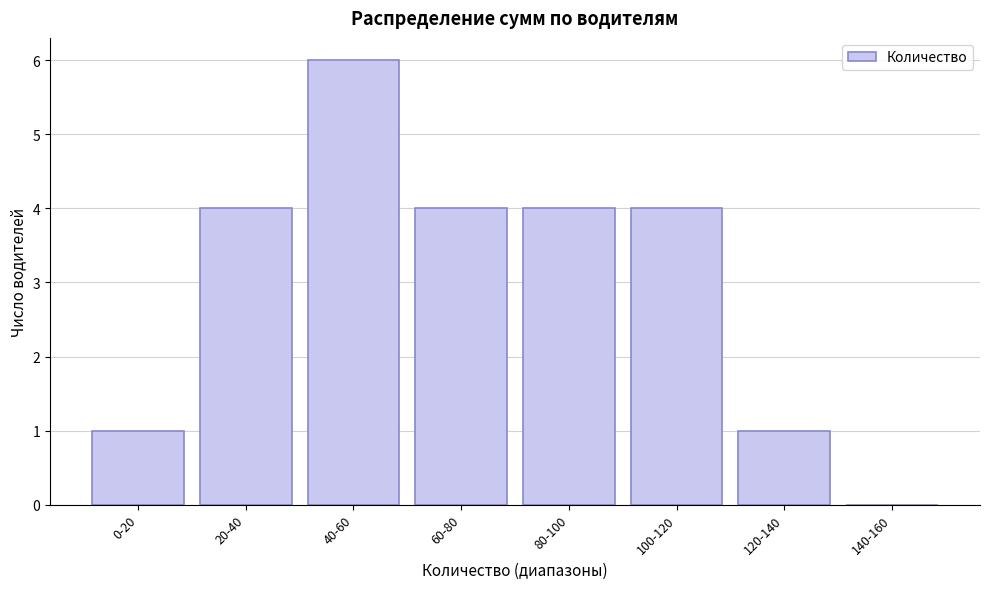

Reading left to right, what are all the values shown in this chart?

0-20=1	20-40=4	40-60=6	60-80=4	80-100=4	100-120=4	120-140=1	140-160=0